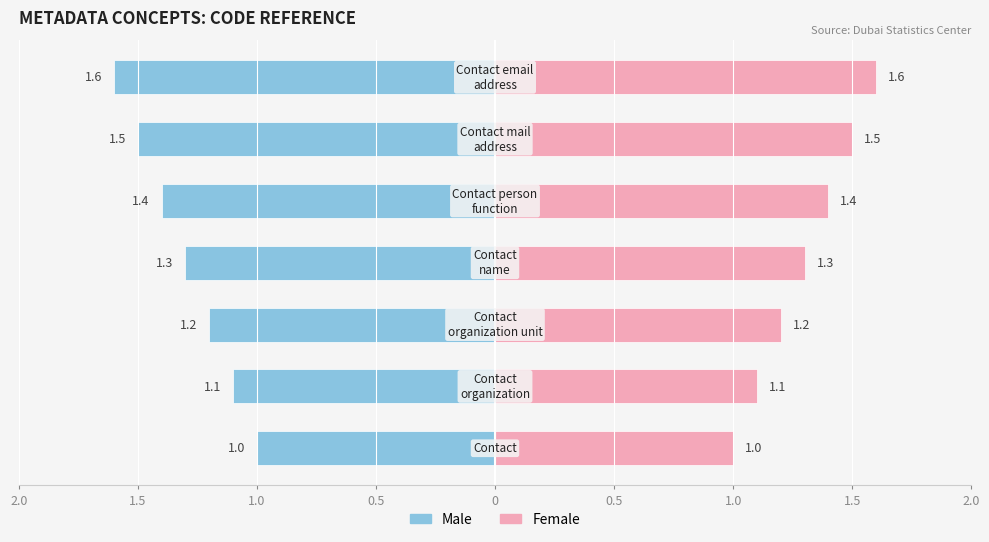

Reading right to left, extract all data points from this chart.

Male: -1.6	-1.5	-1.4	-1.3	-1.2	-1.1	-1.0
Female: 1.6	1.5	1.4	1.3	1.2	1.1	1.0